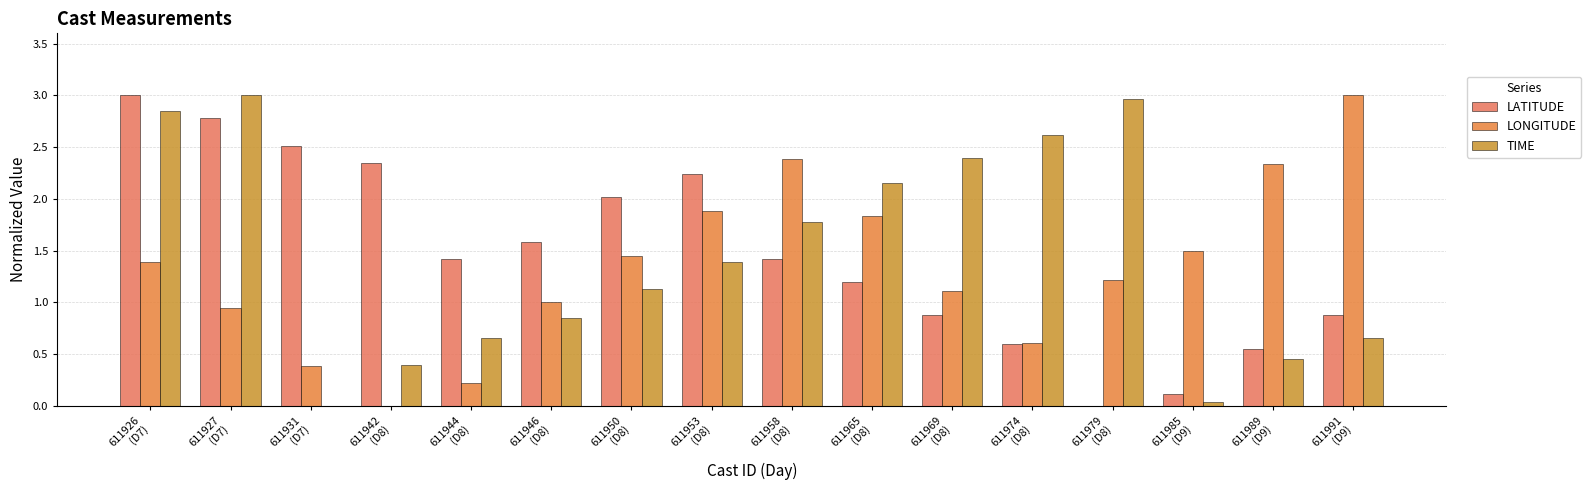

At which category does the chart reach its peak across all series?

611927
(D7)